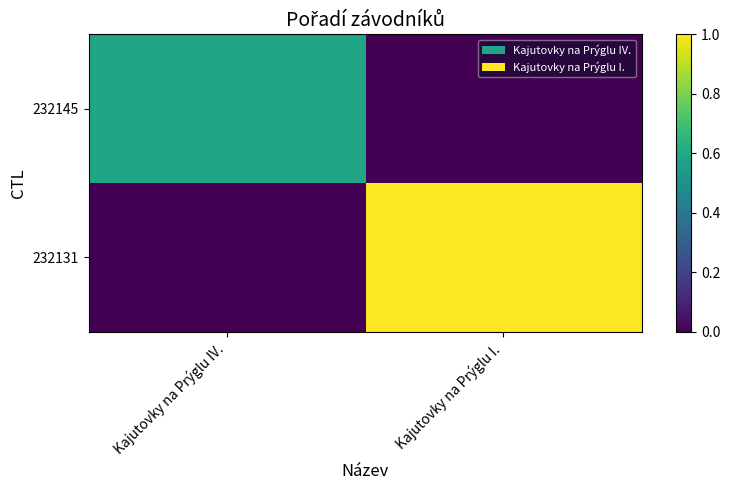

Reading left to right, extract all data points from this chart.

232145: Kajutovky na Prýglu IV.=0.6	Kajutovky na Prýglu I.=0.0
232131: Kajutovky na Prýglu IV.=0.0	Kajutovky na Prýglu I.=1.0